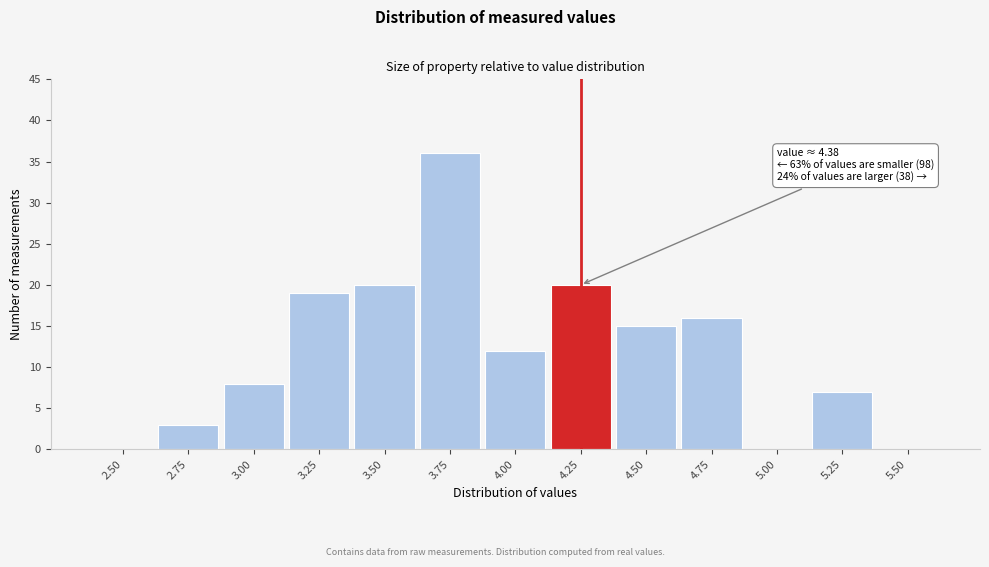

Reading left to right, extract all data points from this chart.

2.50=0	2.75=3	3.00=8	3.25=19	3.50=20	3.75=36	4.00=12	4.25=20	4.50=15	4.75=16	5.00=0	5.25=7	5.50=0